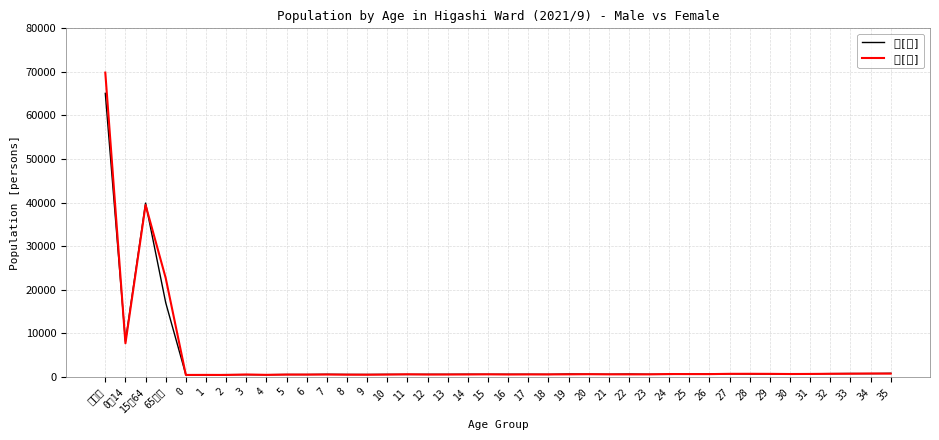

How many lines are shown in the chart?

2